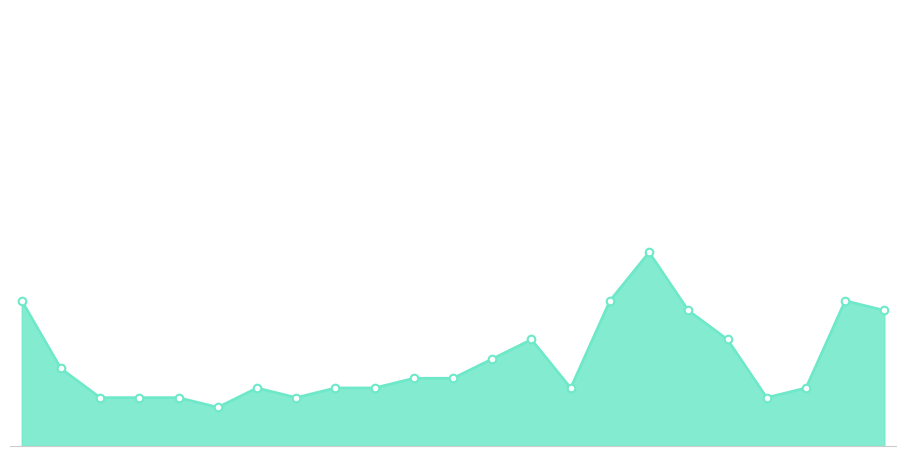

Is this an area chart (filled region under the line)?

Yes